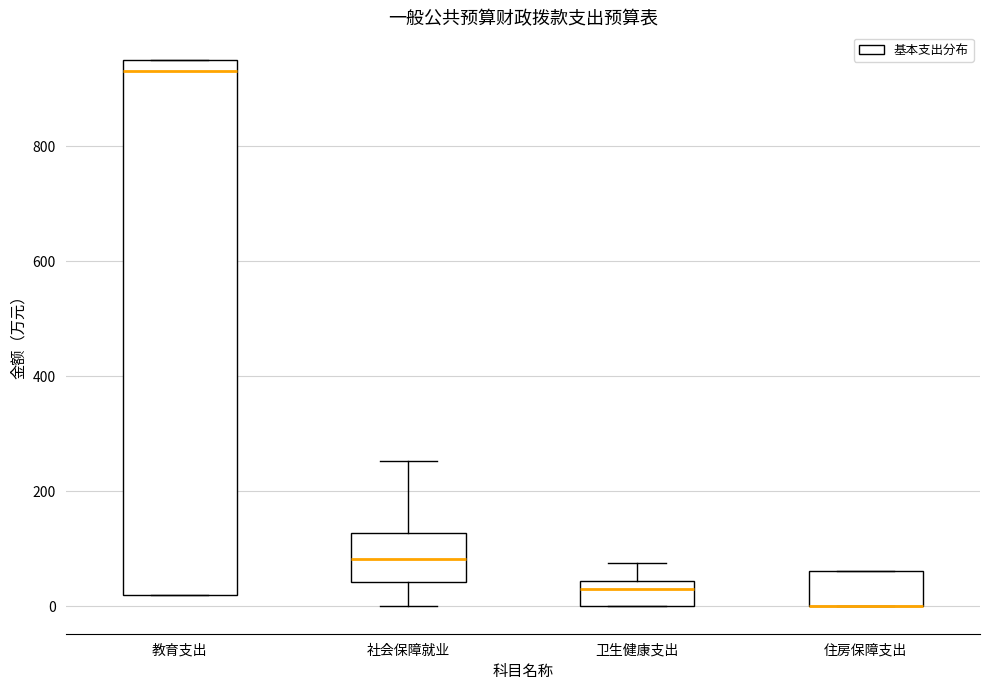

Comparing the boxes themselves (not the whiskers), which one is the tallest?

教育支出